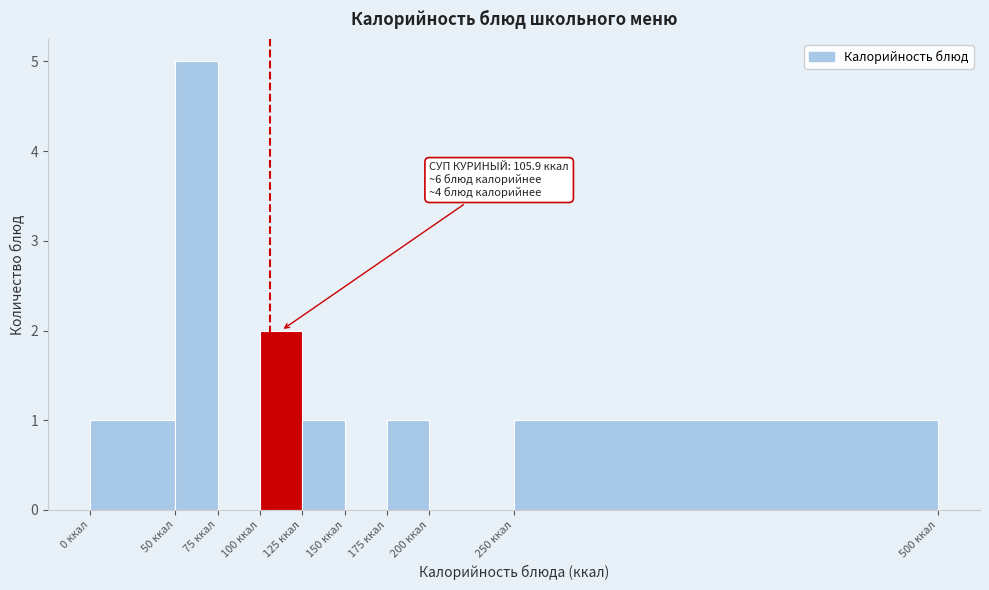

Which range on the x-axis has the tallest bar?

50 to 75